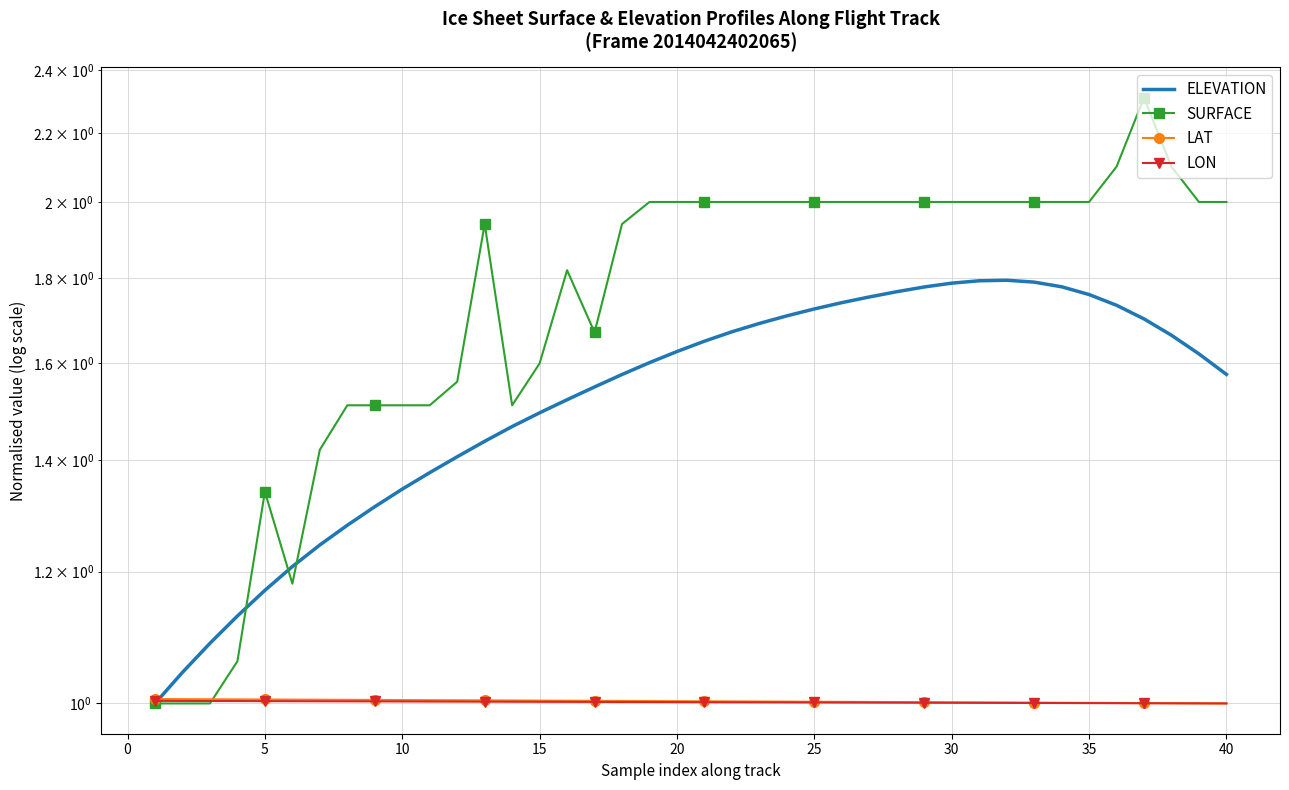

What are all the series names shown in the legend?

ELEVATION, SURFACE, LAT, LON